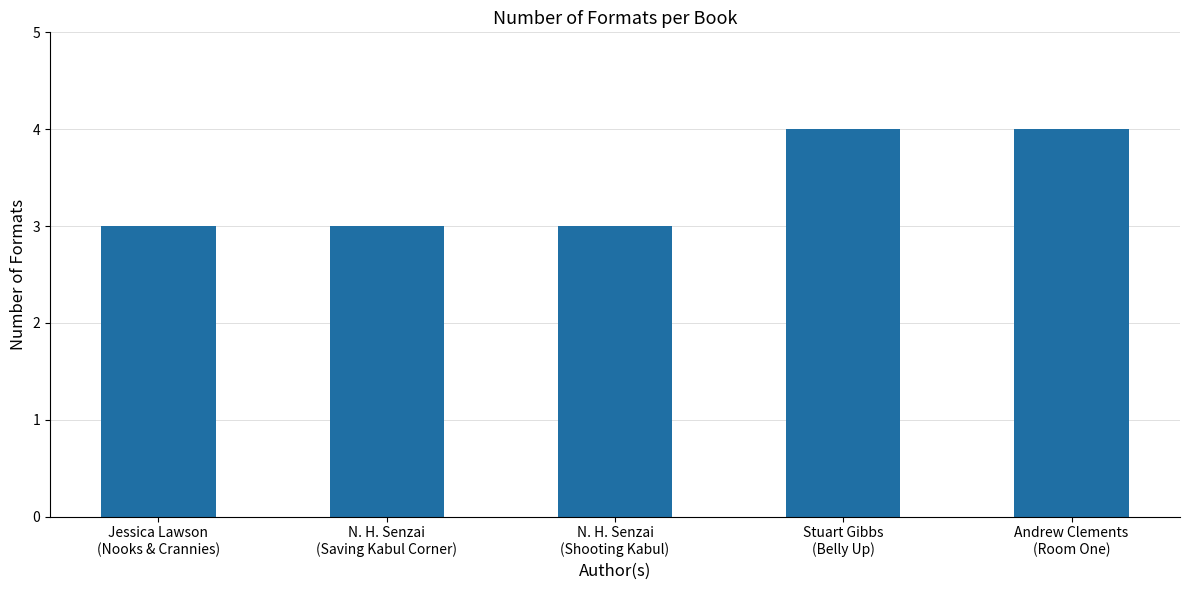

What is the greatest value displayed?

4